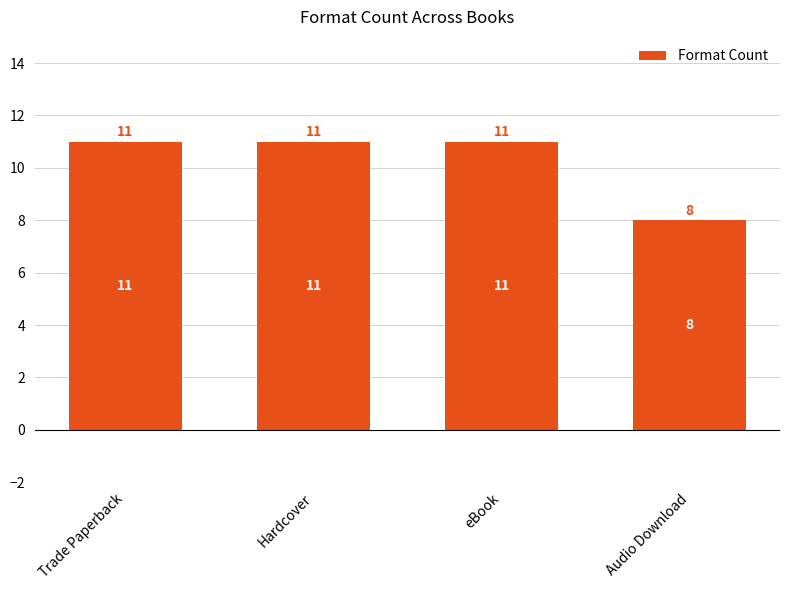

Reading right to left, what are all the values shown in this chart?

Audio Download=8	eBook=11	Hardcover=11	Trade Paperback=11